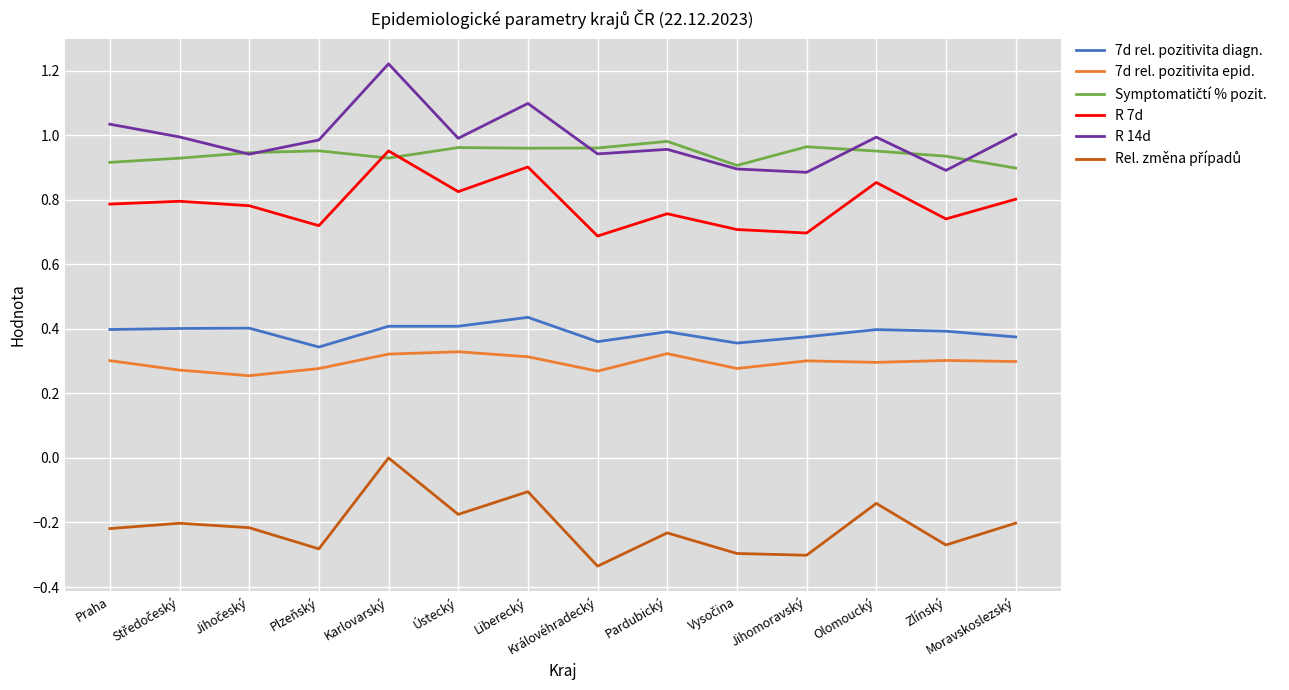

True or false: R 14d and 7d rel. pozitivita diagn. intersect in this chart.

False